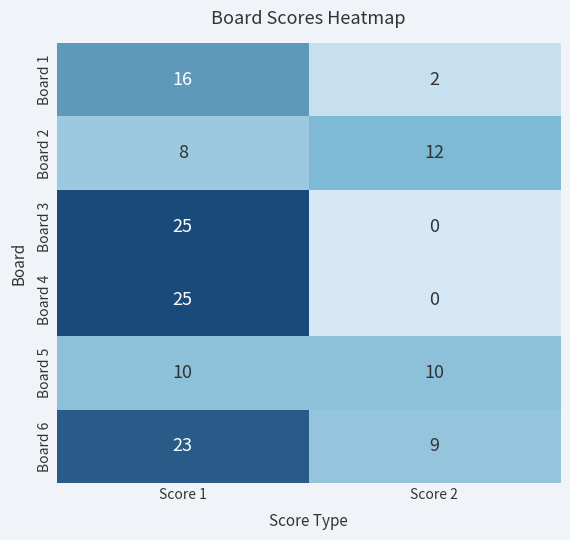

How many data points in Board 1 are less than 16?

1